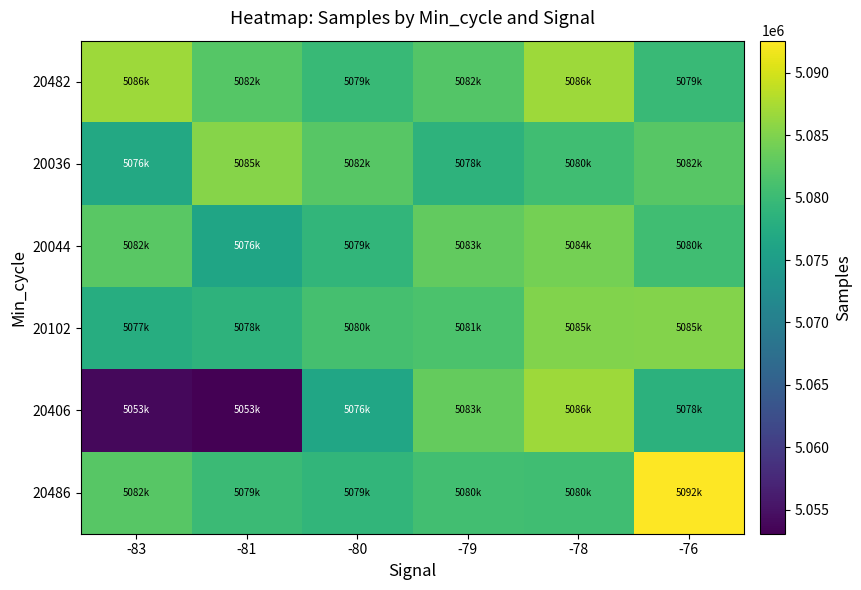

What is the minimum value shown in the chart?

5053076